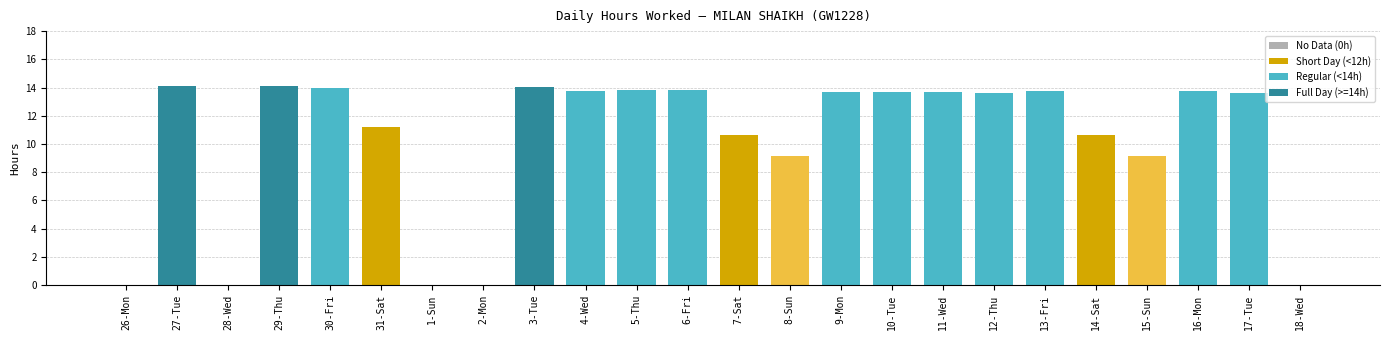

At which label does the data first exceed 13?

27-Tue